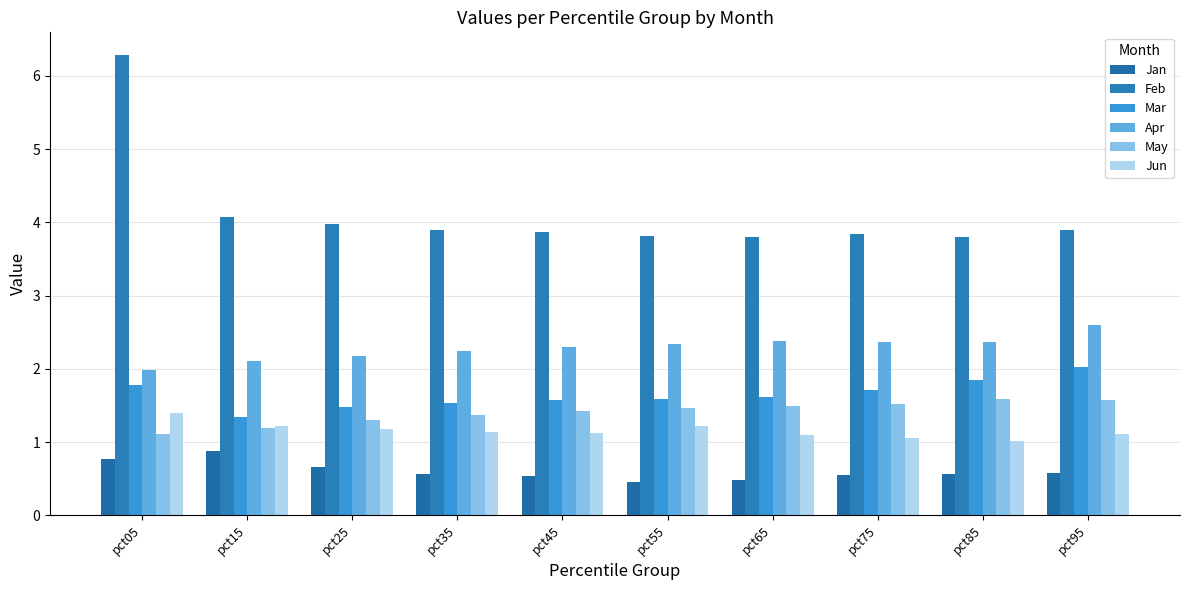

Reading left to right, list all the values displayed in this chart.

Jan: pct05=0.8	pct15=0.9	pct25=0.7	pct35=0.6	pct45=0.5	pct55=0.5	pct65=0.5	pct75=0.5	pct85=0.6	pct95=0.6
Feb: pct05=6.3	pct15=4.1	pct25=4.0	pct35=3.9	pct45=3.9	pct55=3.8	pct65=3.8	pct75=3.8	pct85=3.8	pct95=3.9
Mar: pct05=1.8	pct15=1.3	pct25=1.5	pct35=1.5	pct45=1.6	pct55=1.6	pct65=1.6	pct75=1.7	pct85=1.9	pct95=2.0
Apr: pct05=2.0	pct15=2.1	pct25=2.2	pct35=2.2	pct45=2.3	pct55=2.3	pct65=2.4	pct75=2.4	pct85=2.4	pct95=2.6
May: pct05=1.1	pct15=1.2	pct25=1.3	pct35=1.4	pct45=1.4	pct55=1.5	pct65=1.5	pct75=1.5	pct85=1.6	pct95=1.6
Jun: pct05=1.4	pct15=1.2	pct25=1.2	pct35=1.1	pct45=1.1	pct55=1.2	pct65=1.1	pct75=1.1	pct85=1.0	pct95=1.1